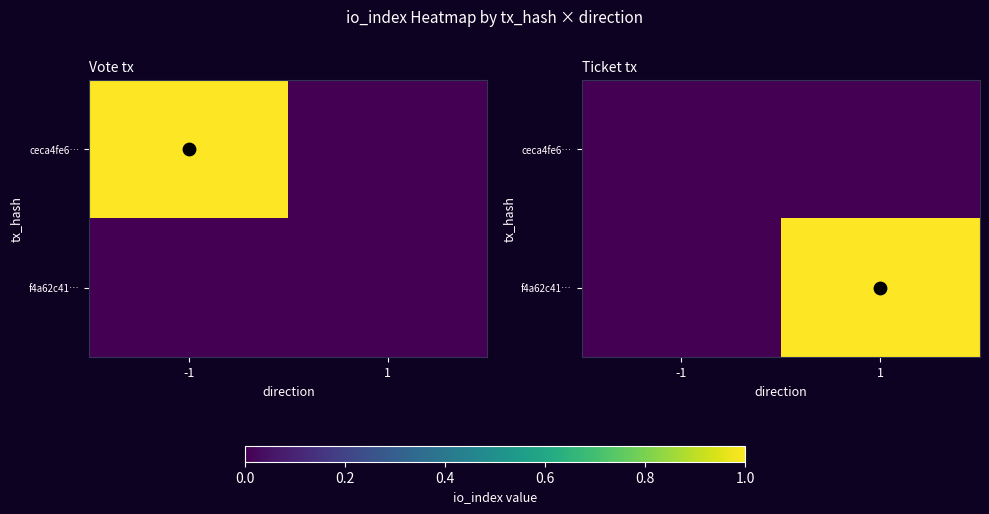

How many data points does each series have?

2